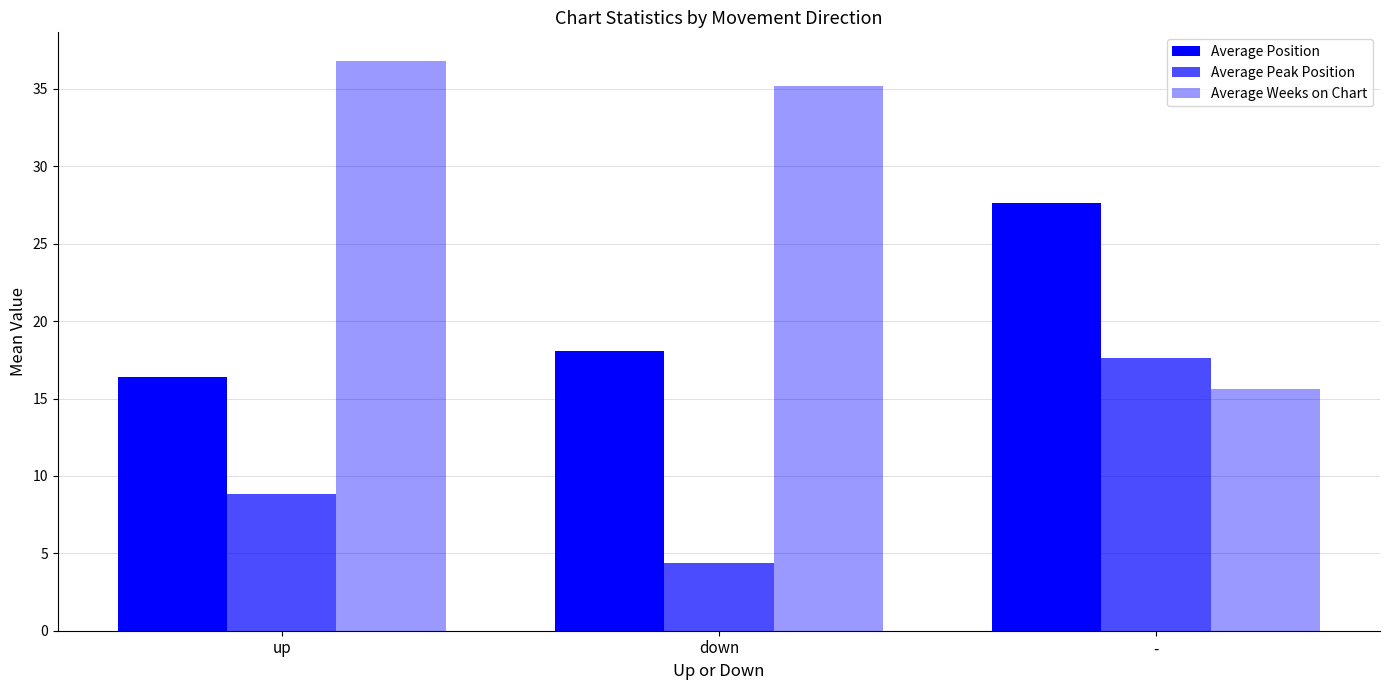

How many bars are there in total?

9